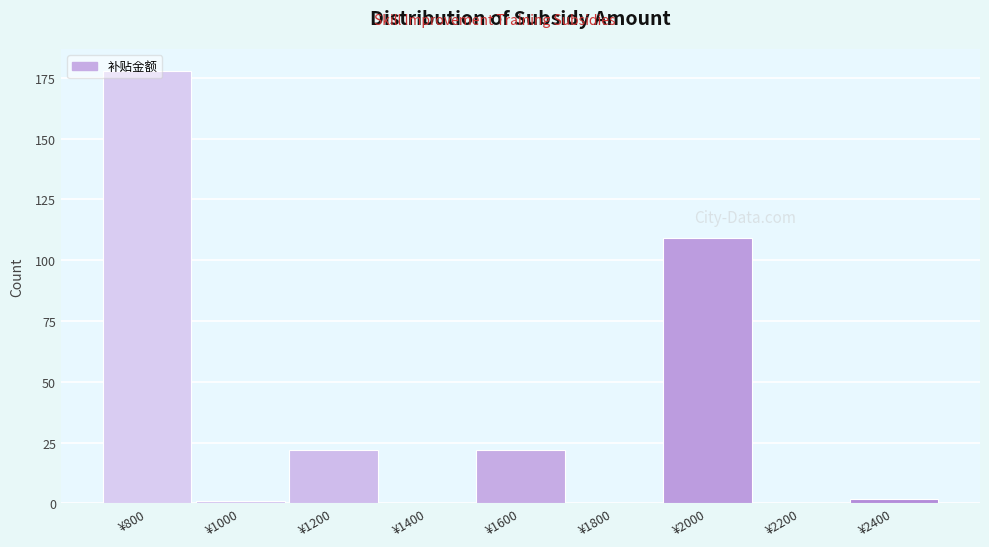

What is the sum of all values?

334